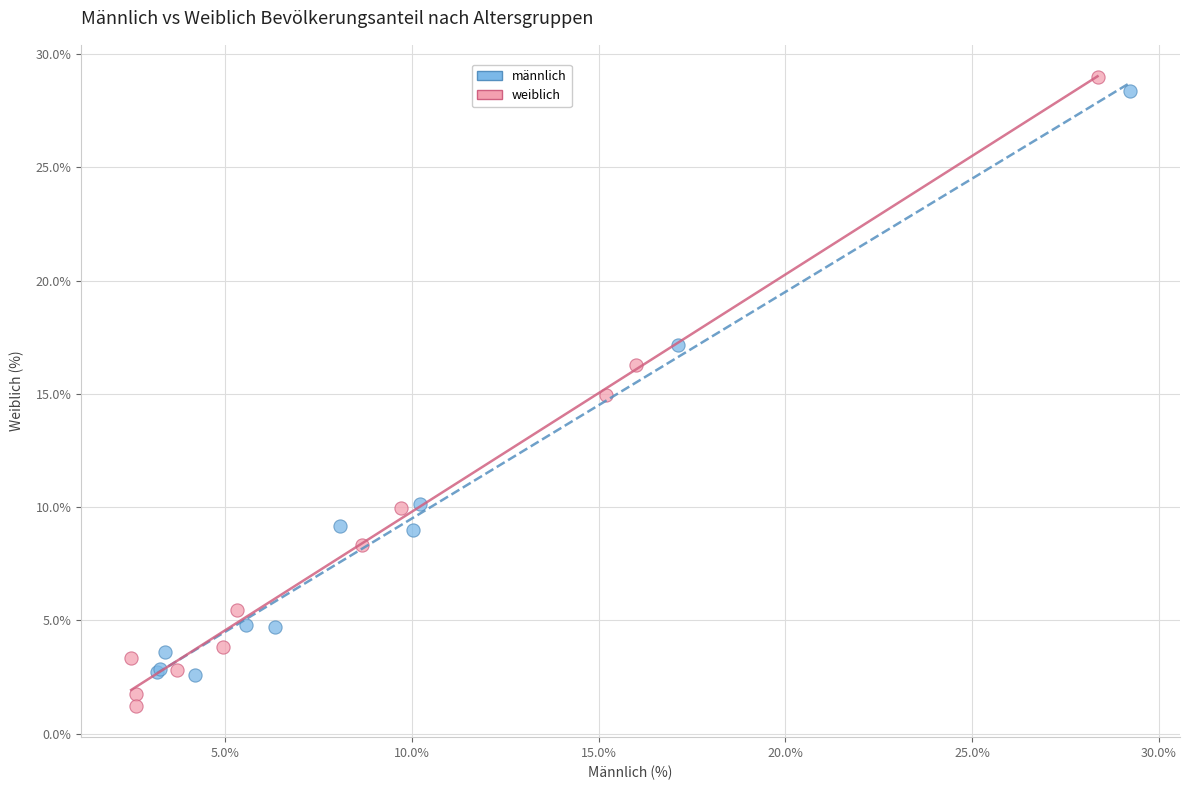

Which series contains the highest Y value?

weiblich